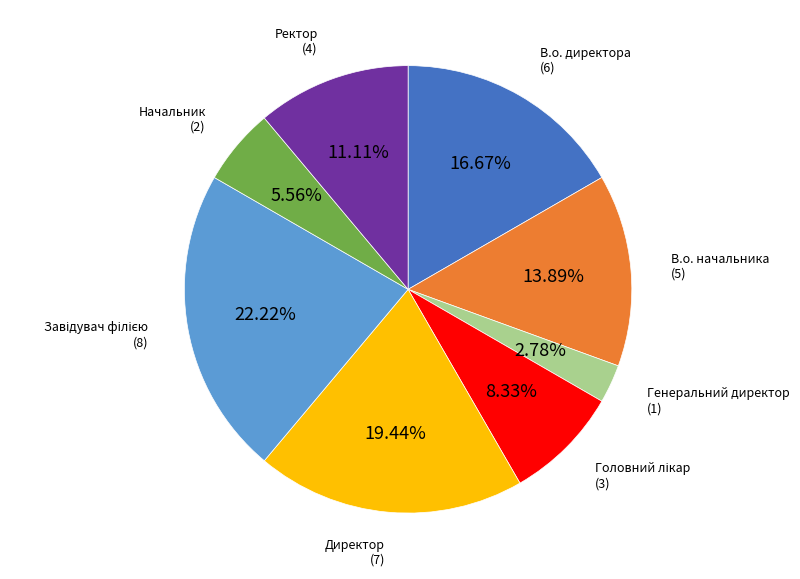

Does any single category account for the majority?

No